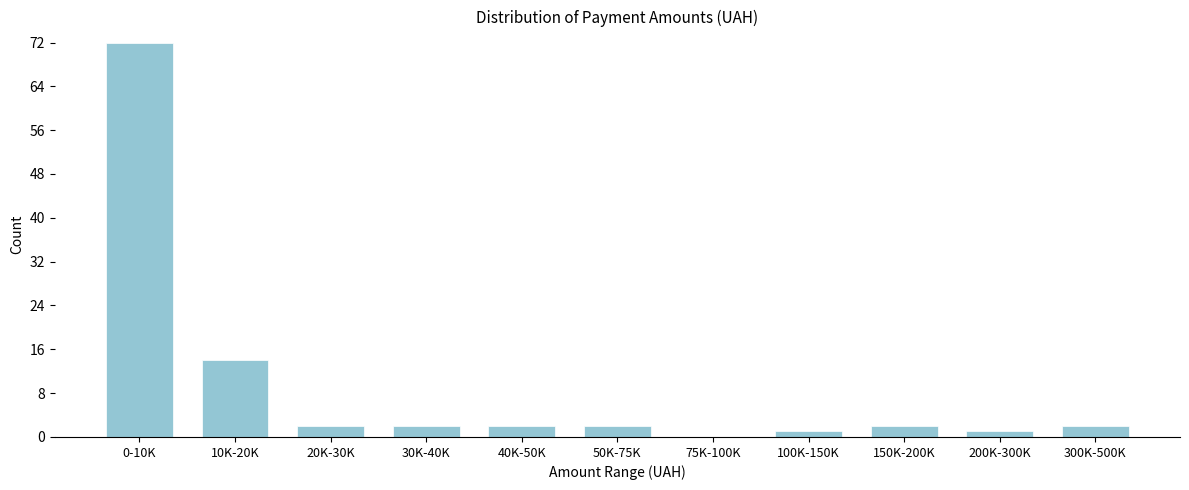

Reading right to left, extract all data points from this chart.

300K-500K=2	200K-300K=1	150K-200K=2	100K-150K=1	75K-100K=0	50K-75K=2	40K-50K=2	30K-40K=2	20K-30K=2	10K-20K=14	0-10K=72